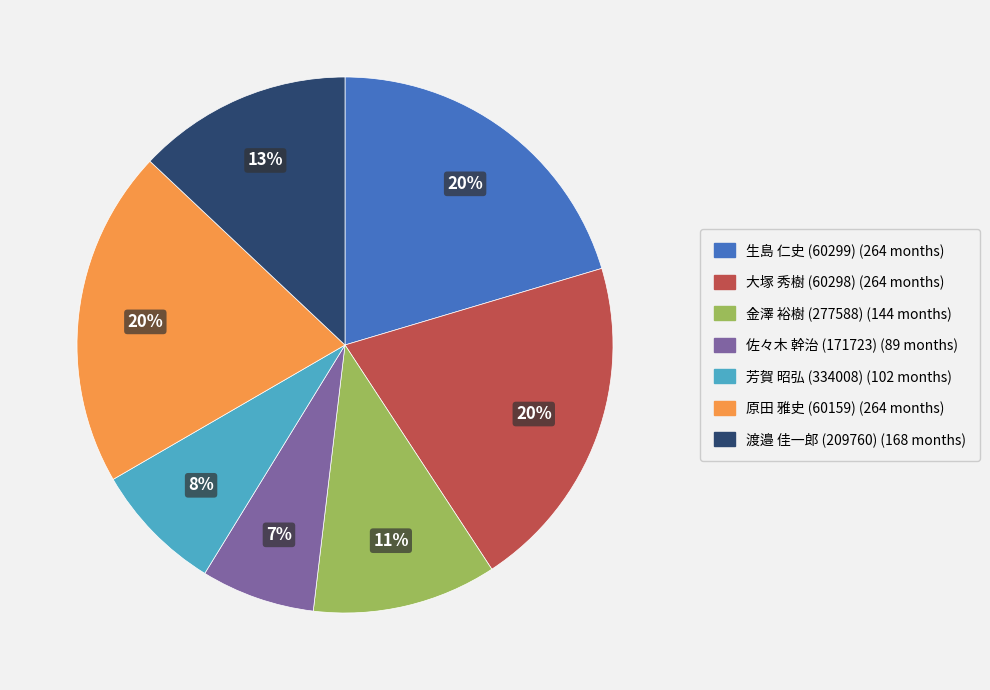

Combined, do 大塚 秀樹 (60298) and 生島 仁史 (60299) account for over 50%?

No